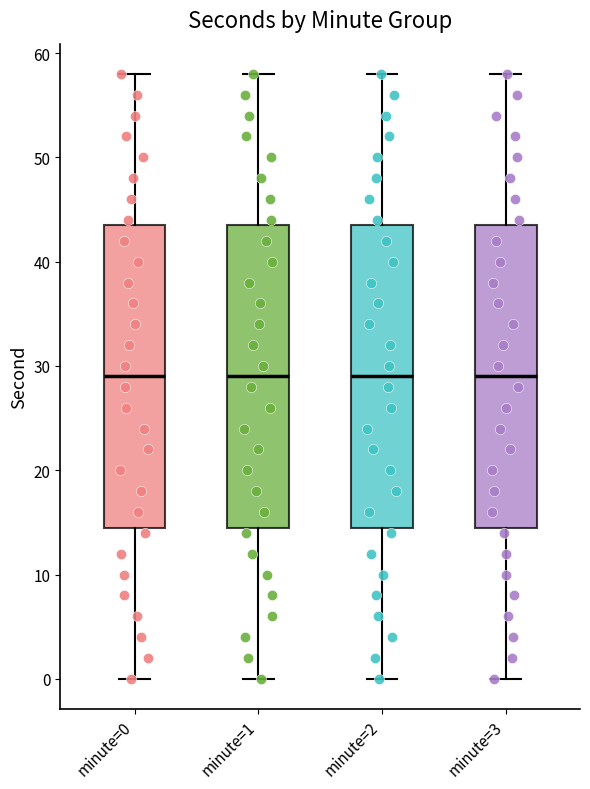

Reading left to right, read every box against the y-axis: the position of its median line, the range the box covers, and the ends of its whiskers. The values are not printed on the chart, so give them approximately, as read against the axis.

minute=0: median 29, box 15 to 44, whiskers 0 to 58
minute=1: median 29, box 15 to 44, whiskers 0 to 58
minute=2: median 29, box 15 to 44, whiskers 0 to 58
minute=3: median 29, box 15 to 44, whiskers 0 to 58